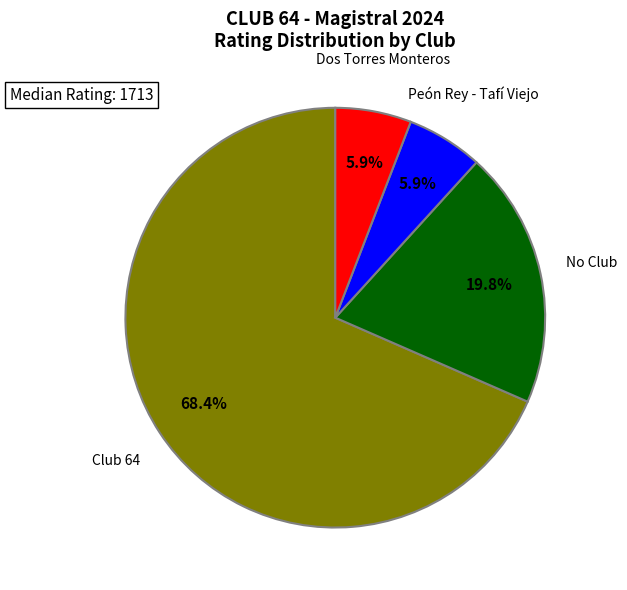

Is there a majority slice in this chart?

Yes